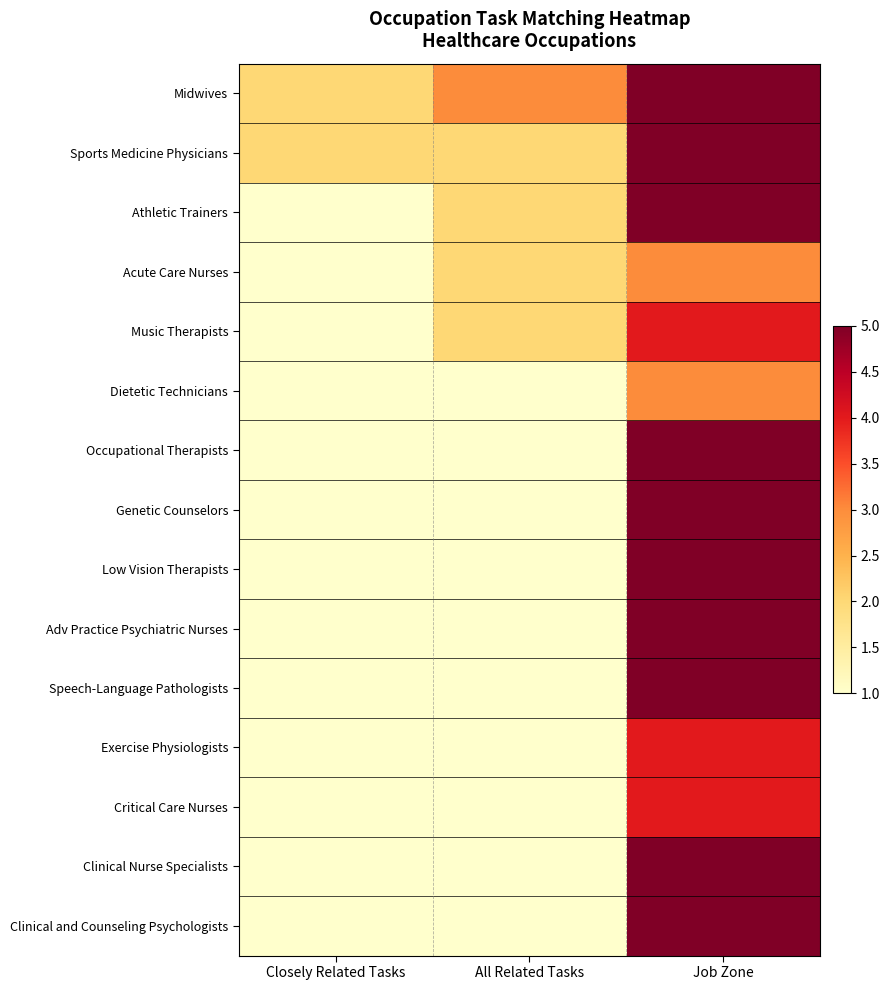

Count the number of categories in the chart.

3